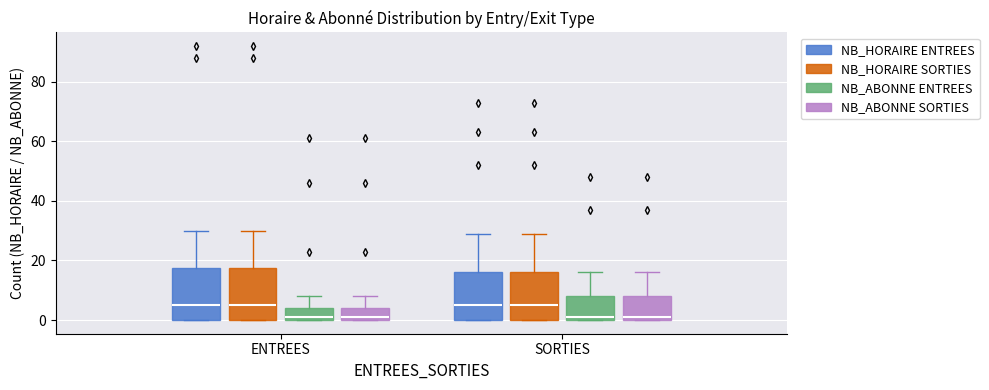

Reading left to right, transcribe this box plot: for each box, give where its median line is, the range the box spans, and where its two whiskers end, as read against the y-axis. The values are not printed on the chart, so give them approximately, as read against the axis.

ENTREES (NB_HORAIRE ENTREES): median 6, box 0 to 18, whiskers 0 to 30
ENTREES (NB_HORAIRE SORTIES): median 6, box 0 to 18, whiskers 0 to 30
ENTREES (NB_ABONNE ENTREES): median 2, box 0 to 4, whiskers 0 to 8
ENTREES (NB_ABONNE SORTIES): median 2, box 0 to 4, whiskers 0 to 8
SORTIES (NB_HORAIRE ENTREES): median 6, box 0 to 16, whiskers 0 to 30
SORTIES (NB_HORAIRE SORTIES): median 6, box 0 to 16, whiskers 0 to 30
SORTIES (NB_ABONNE ENTREES): median 2, box 0 to 8, whiskers 0 to 16
SORTIES (NB_ABONNE SORTIES): median 2, box 0 to 8, whiskers 0 to 16